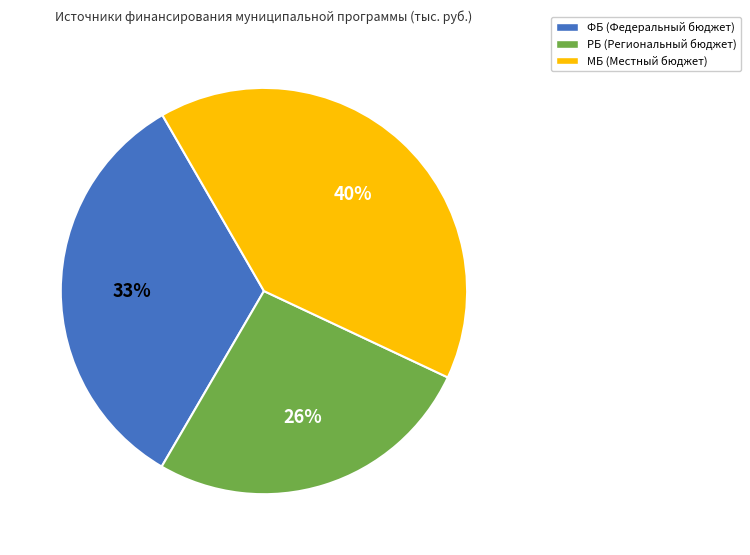

To the nearest percent, what is the difference between the largest and smallest slice percentages?

14%